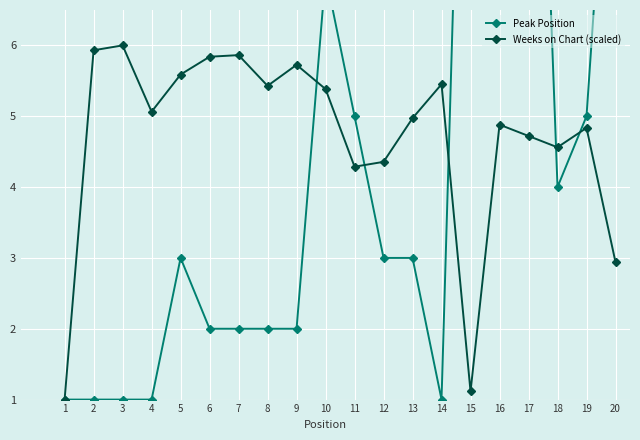

Where is the first local minimum for Peak Position?

14